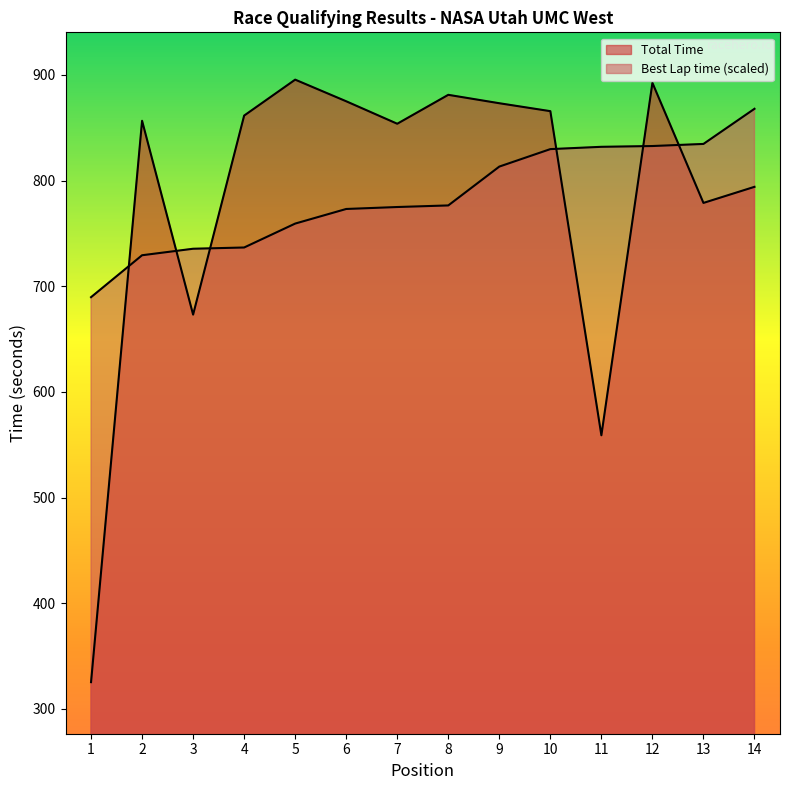

How many lines are shown in the chart?

2